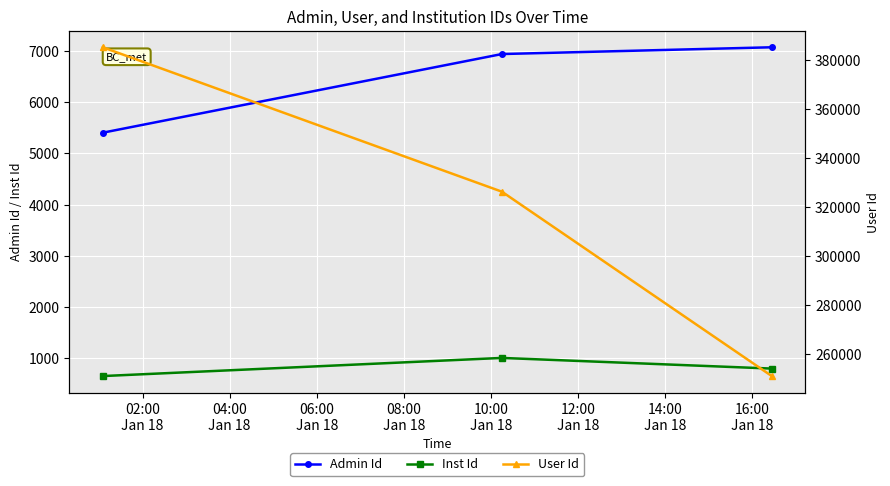

What is the maximum value for Admin Id?

7072